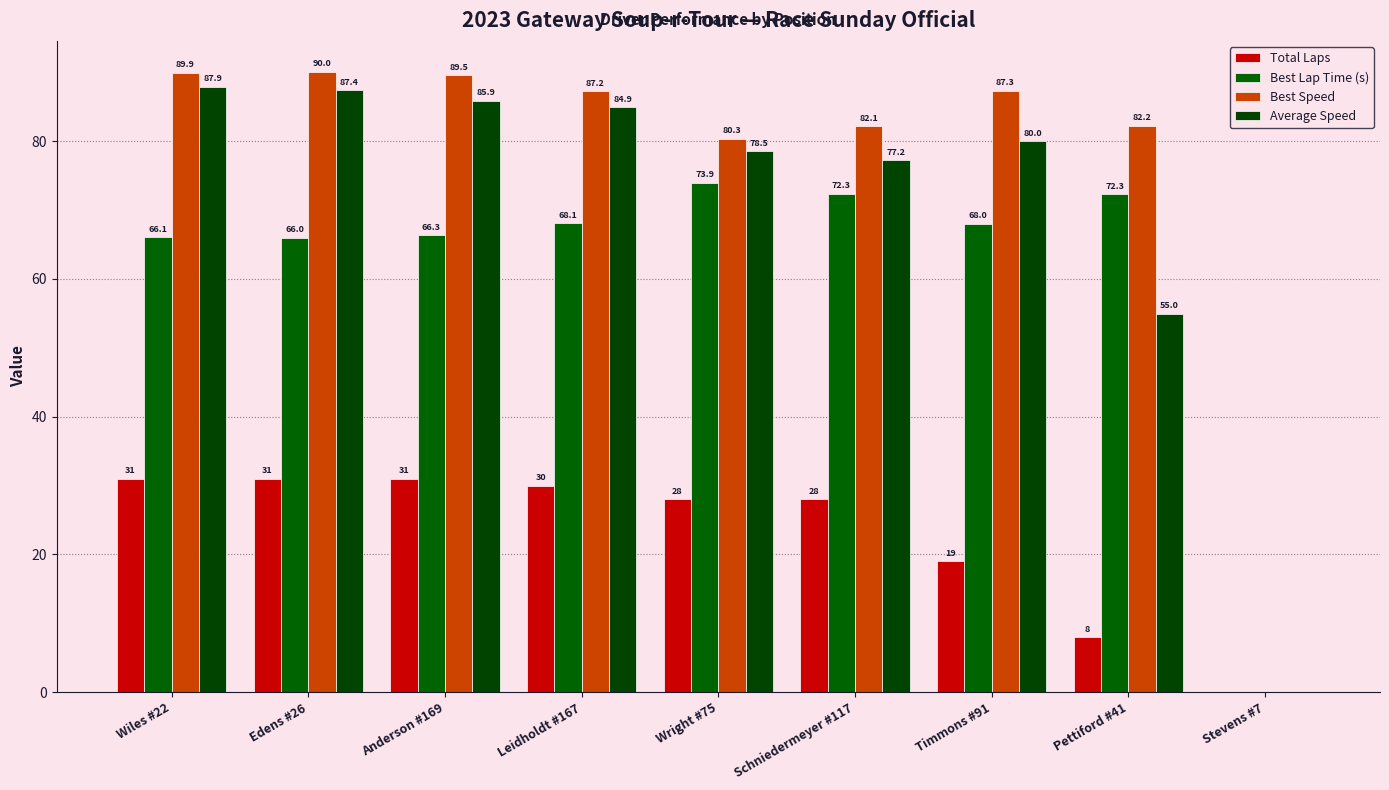

Which series has the widest spread of values?

Best Speed